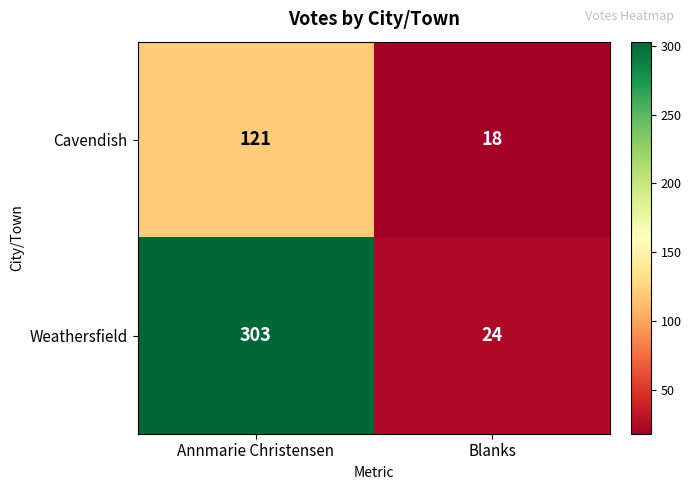

What is the total value across all series at Blanks?

42